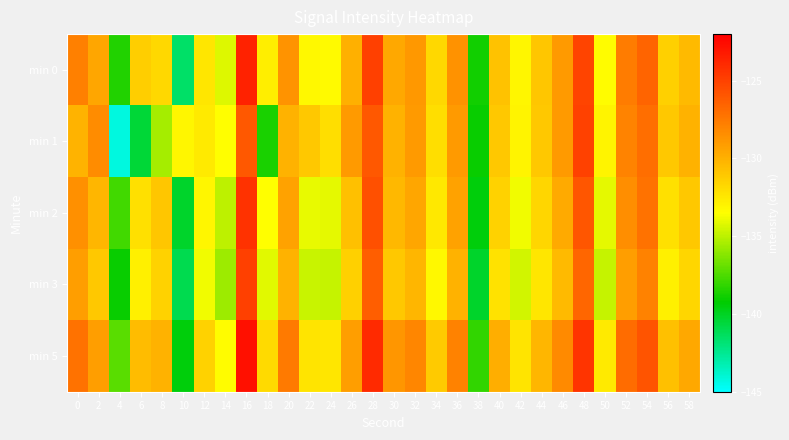

At 2, list the series in order from largest to smallest.

min 1, min 5, min 0, min 2, min 3